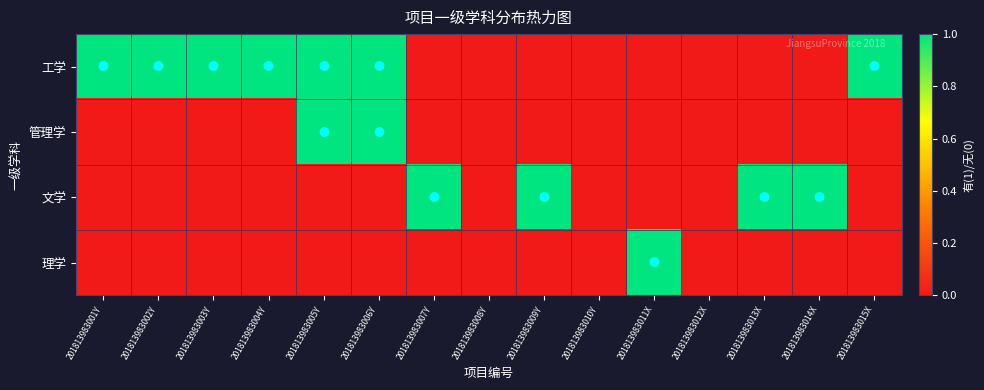

List the series in order of their peak value, lowest first.

工学, 管理学, 文学, 理学